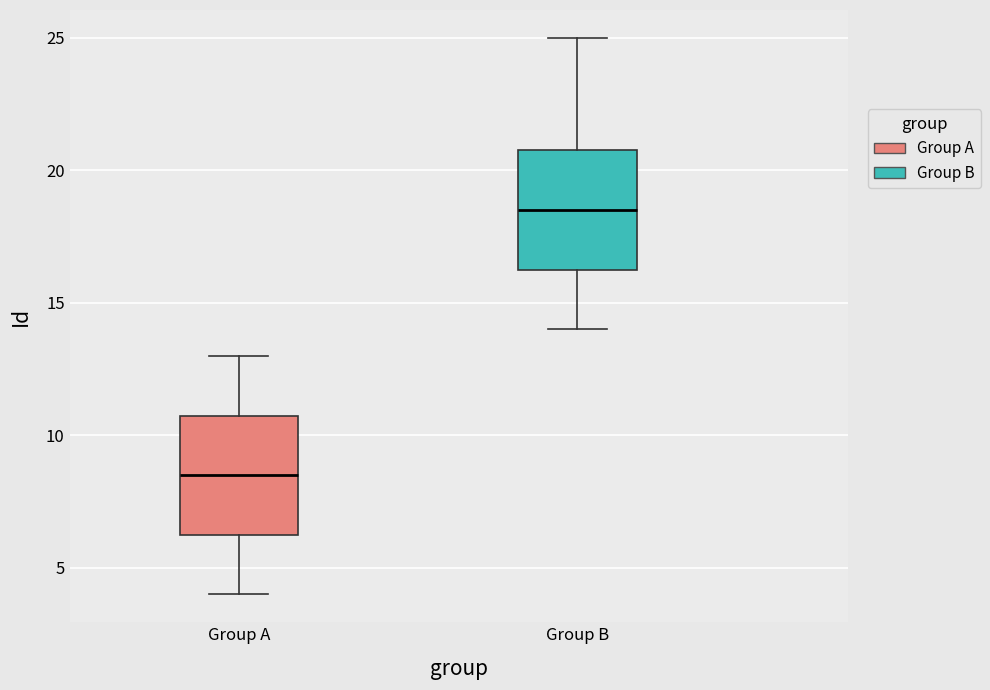

Which box has the lowest median line?

Group A